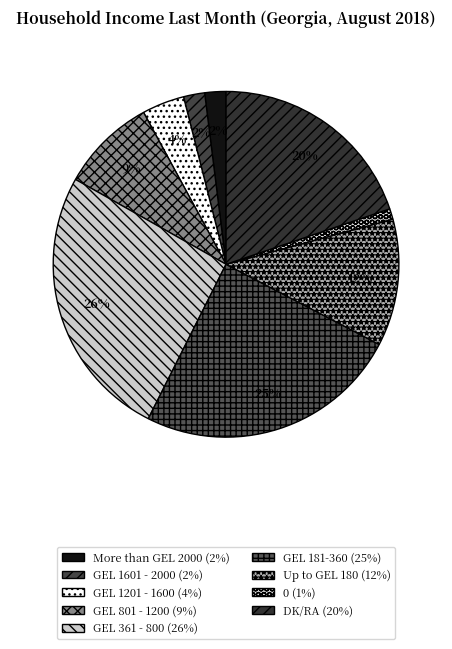

Which slice is the largest?

GEL 361 - 800